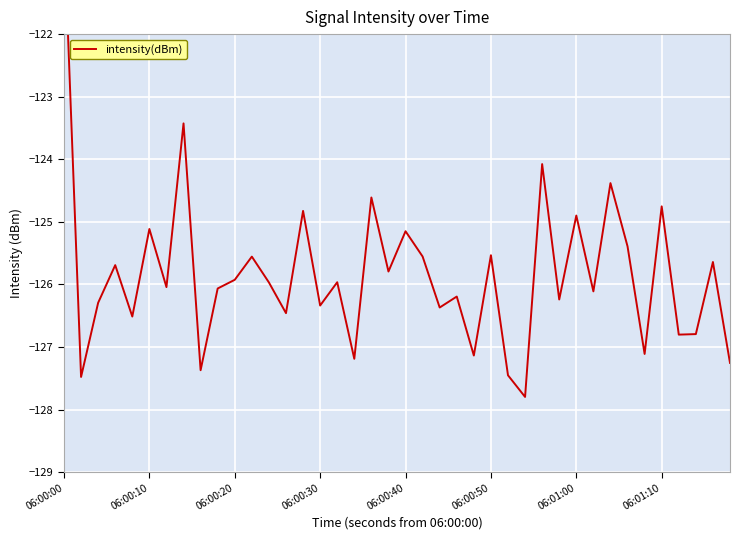

How many points are lower than both their immediate neighbors (excluding endpoints)?

15